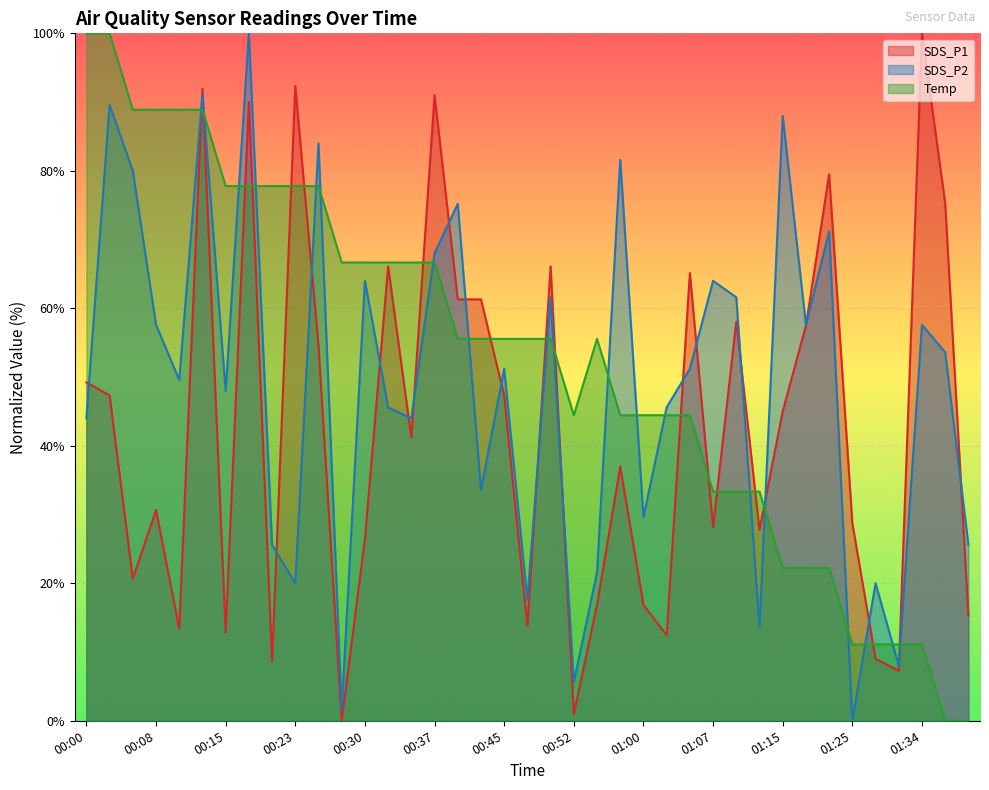

How many values in Temp are above zero?

37